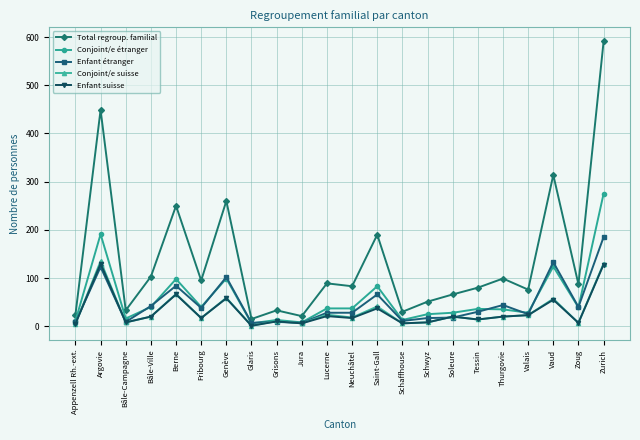

At which category is the sum across all series the highest?

Zurich